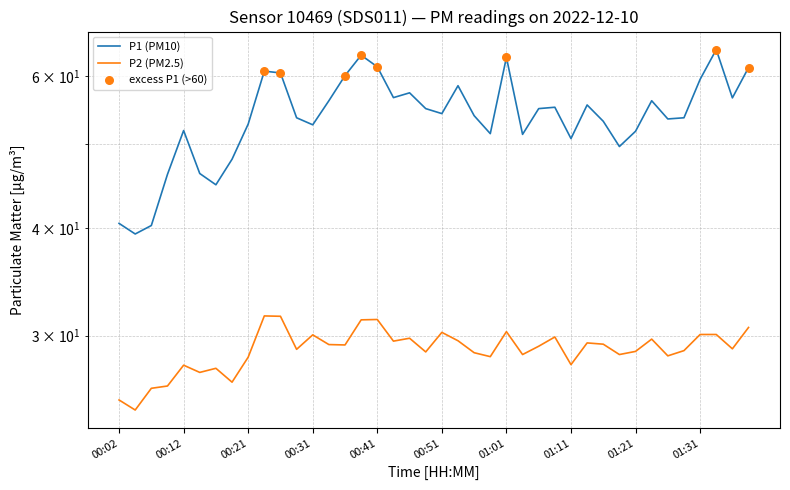

Which series contains the highest Y value?

P1